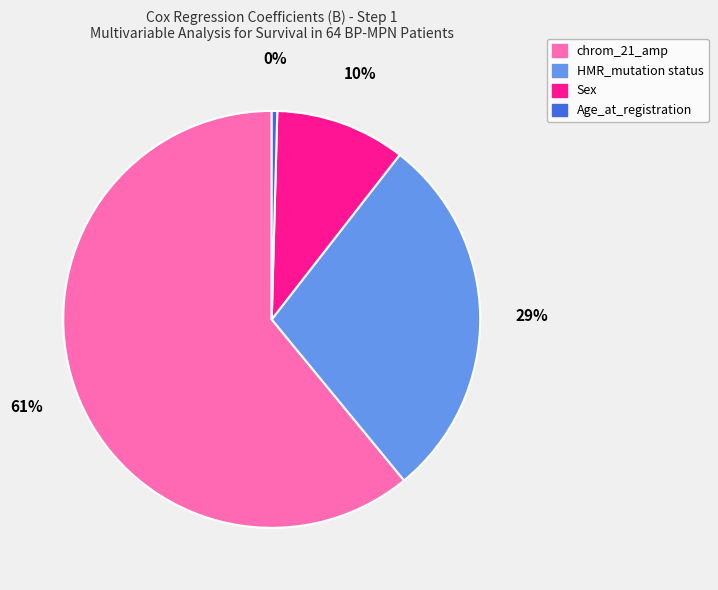

To the nearest percent, what portion does Sex represent?

10%